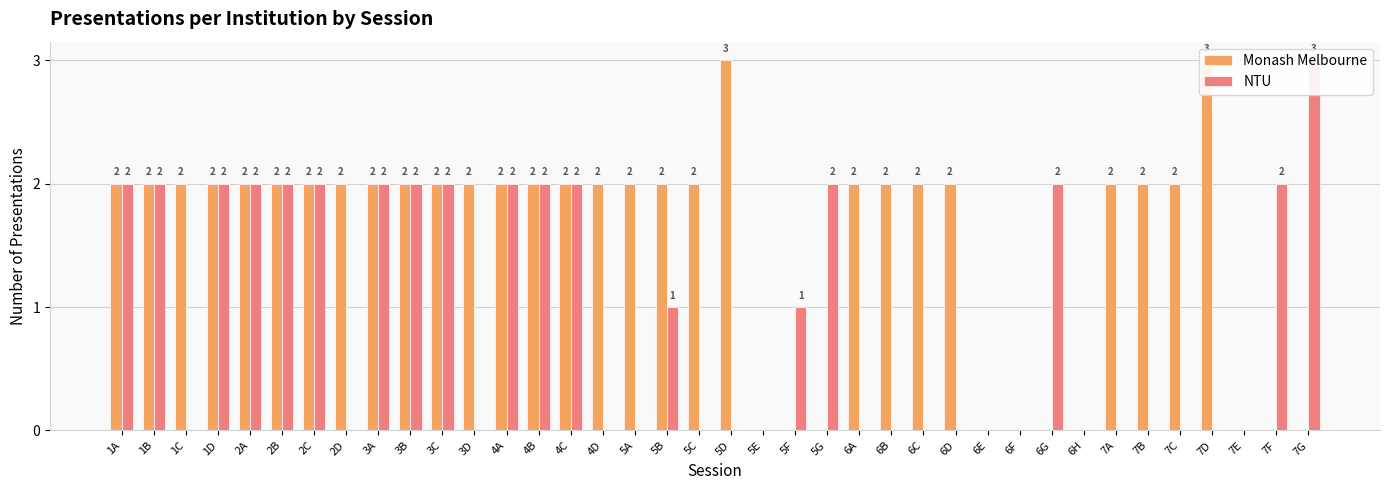

What is the sum of the Monash Melbourne values at 6G and 4A?

2